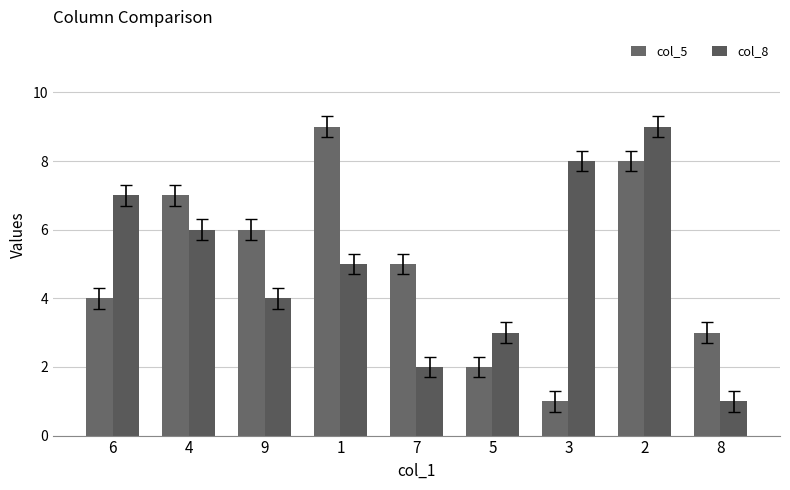

Where is col_8 nearest to the value 5?

1